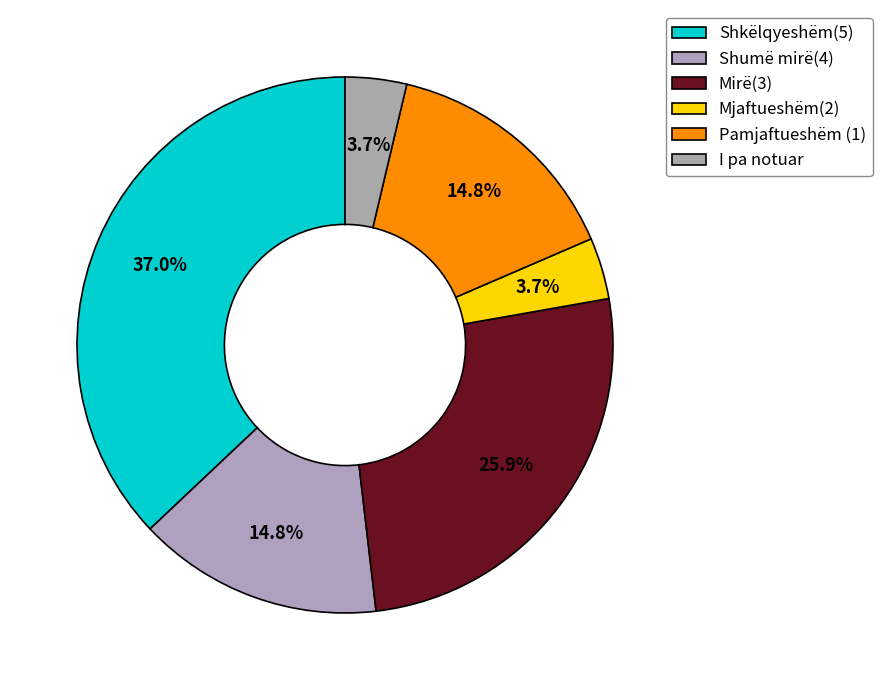

To the nearest percent, what portion does Shumë mirë(4) represent?

15%